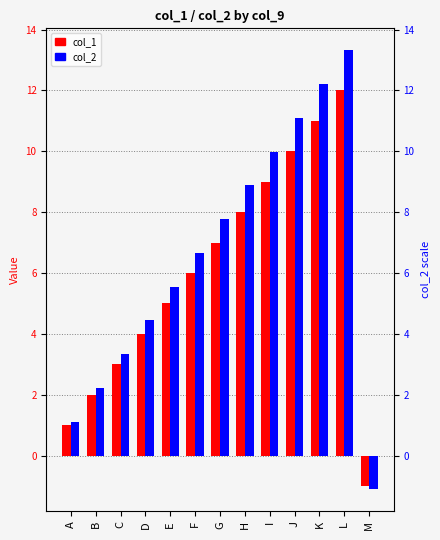

What is the approximate value of col_1 at C?

3.0